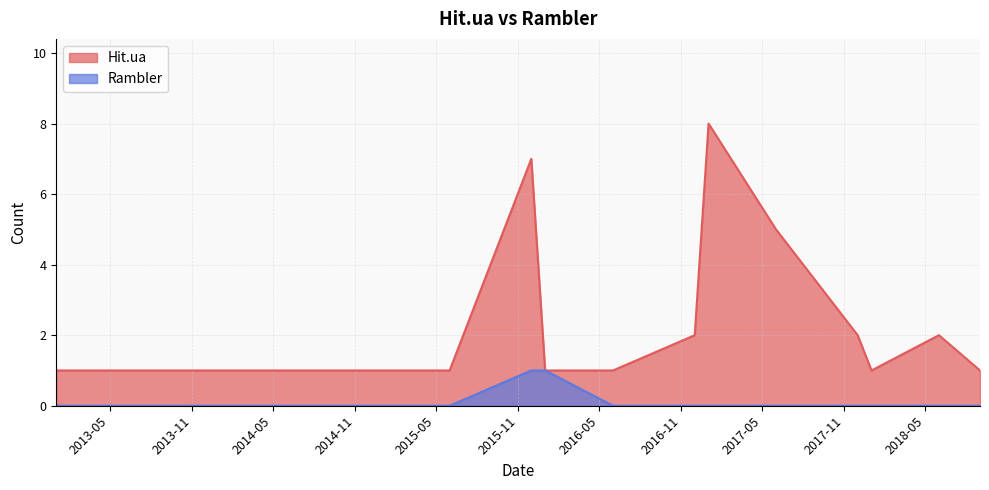

True or false: Hit.ua has a value of 1 at 2018-01-01.

True